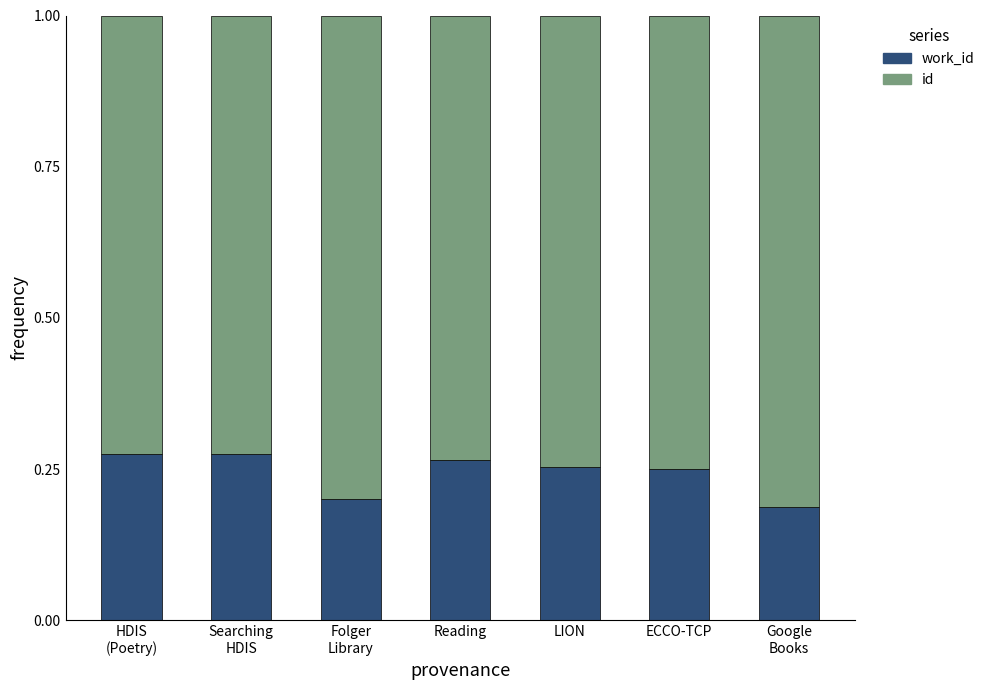

What is the total value across all series at ECCO-TCP?

1.0